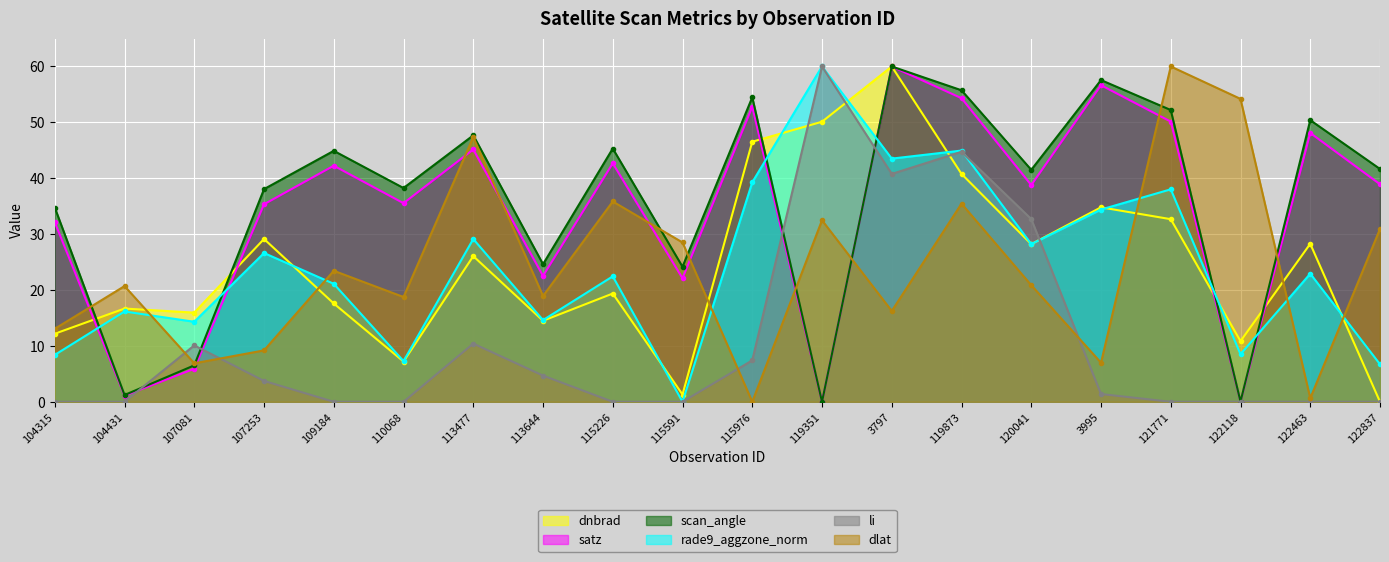

Which series changed the most between 107081 and 115226?

scan_angle